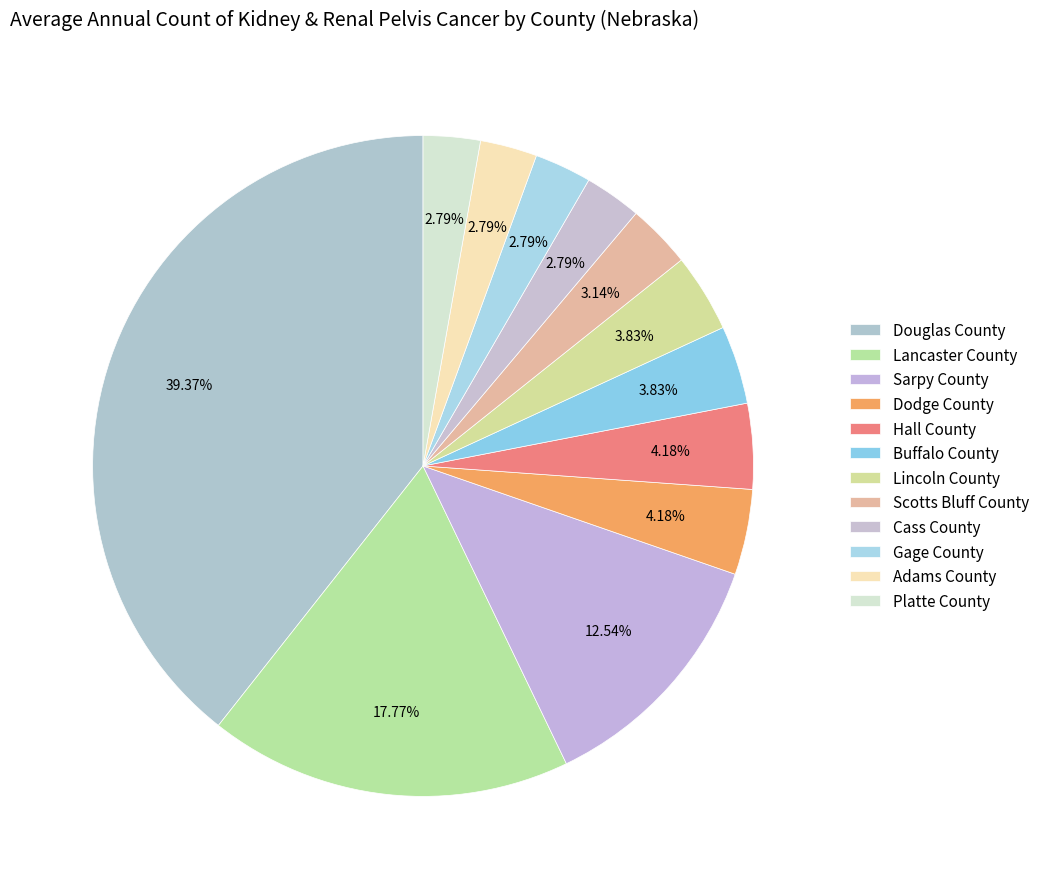

True or false: Buffalo County accounts for 19% of the total.

False